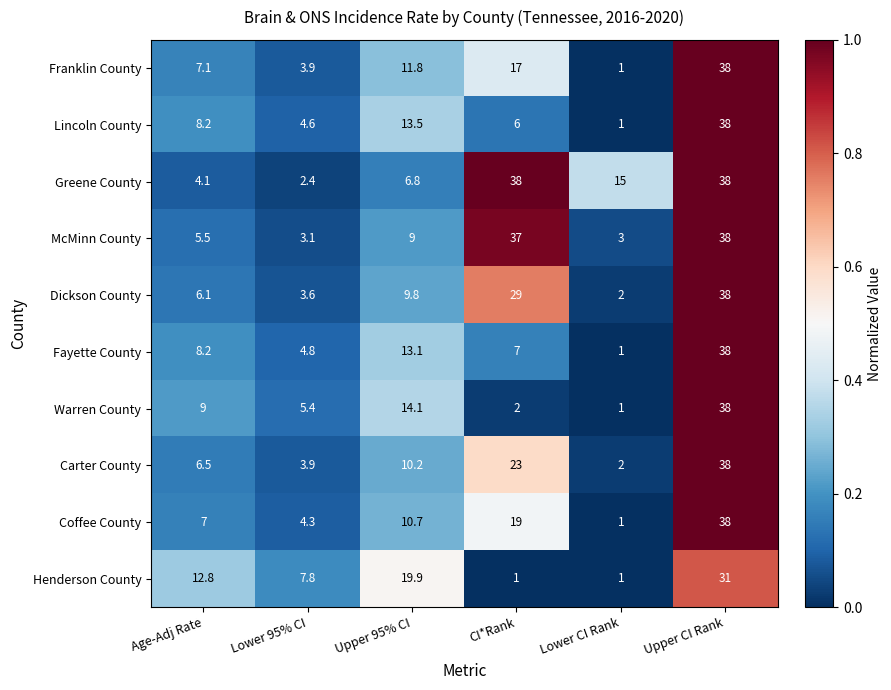

Is the value of Greene County at Upper 95% CI greater than the value of Carter County at Lower 95% CI?

Yes